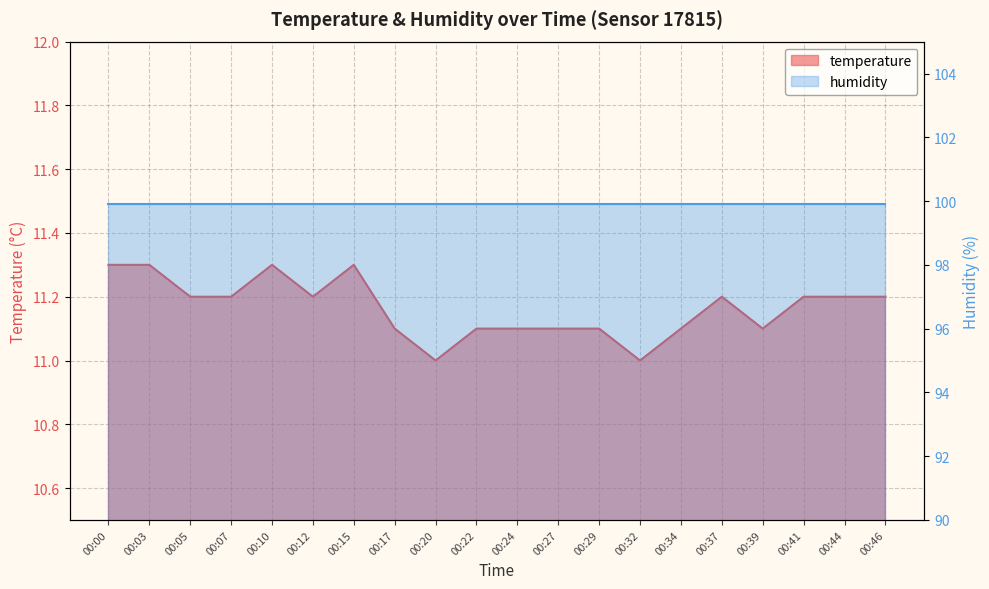

True or false: there are more than 0 points higher than both neighbors.

True